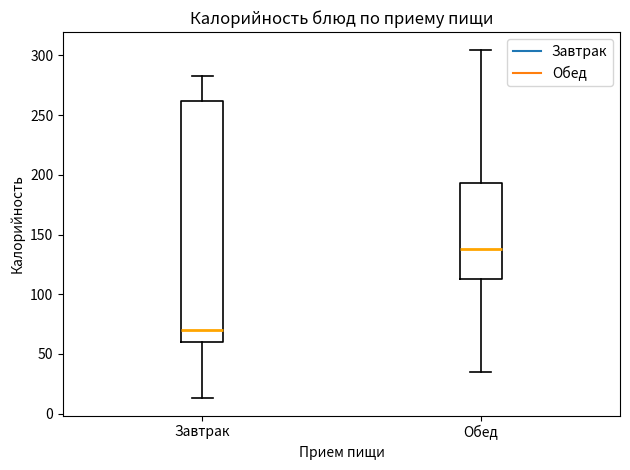

Which box is the tallest, from its lower edge to its upper edge?

Завтрак